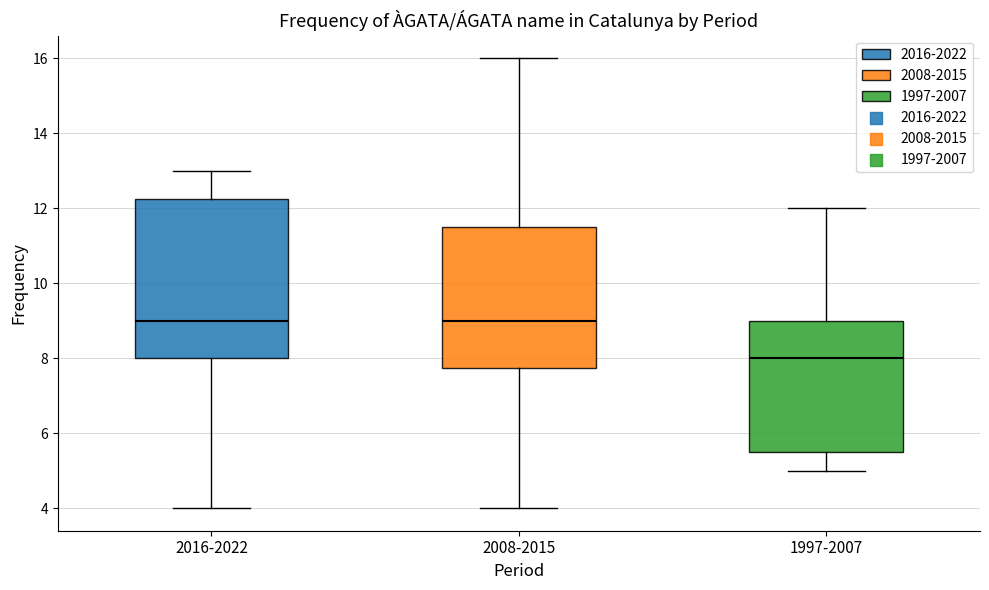

Which box is the tallest, from its lower edge to its upper edge?

2016-2022